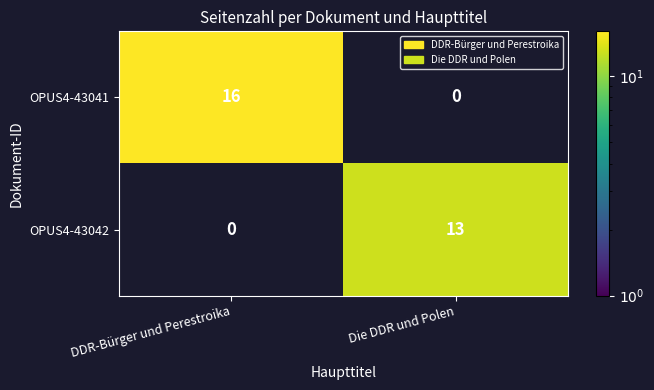

At which category is the sum across all series the highest?

DDR-Bürger und Perestroika